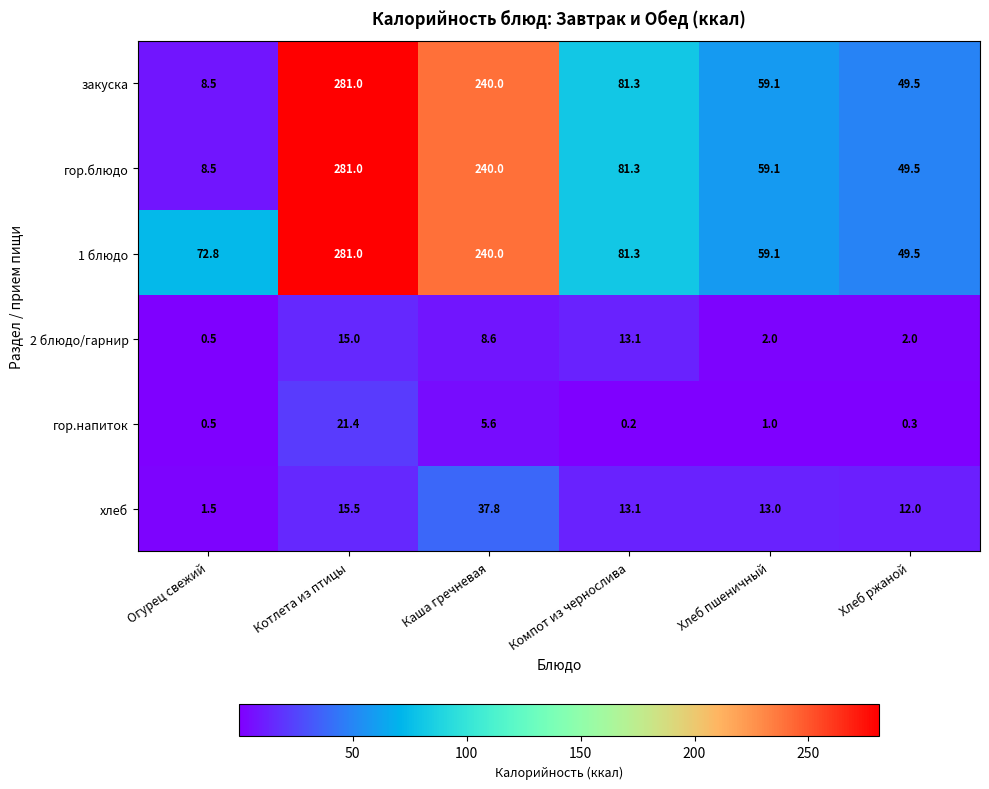

What is the difference between the highest and lowest values at Хлеб пшеничный?

58.1